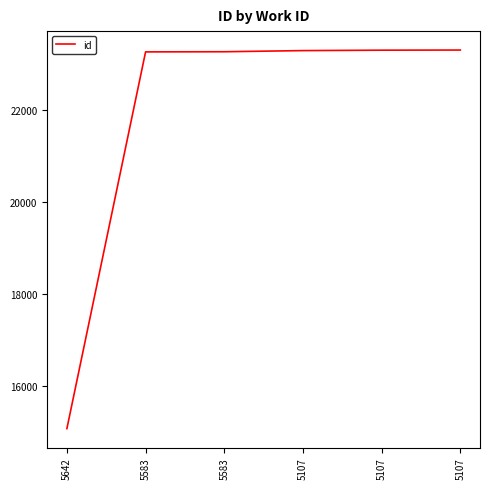

What is the sum of all values?

131498